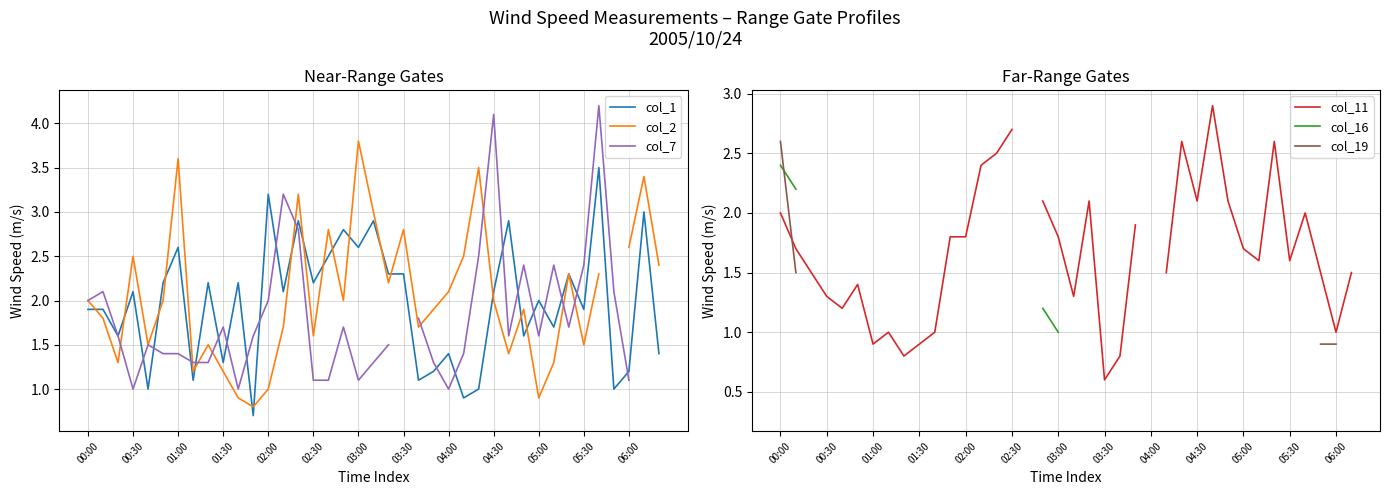

Does the chart have visible grid lines?

Yes